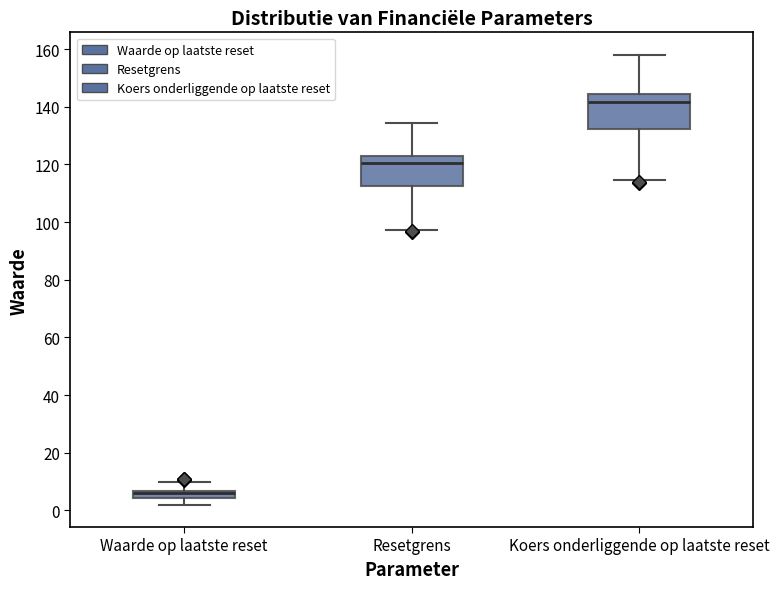

Where does the lower whisker of the box for Waarde op laatste reset end on the y-axis? The values are not printed on the chart, so give them approximately, as read against the axis.

2